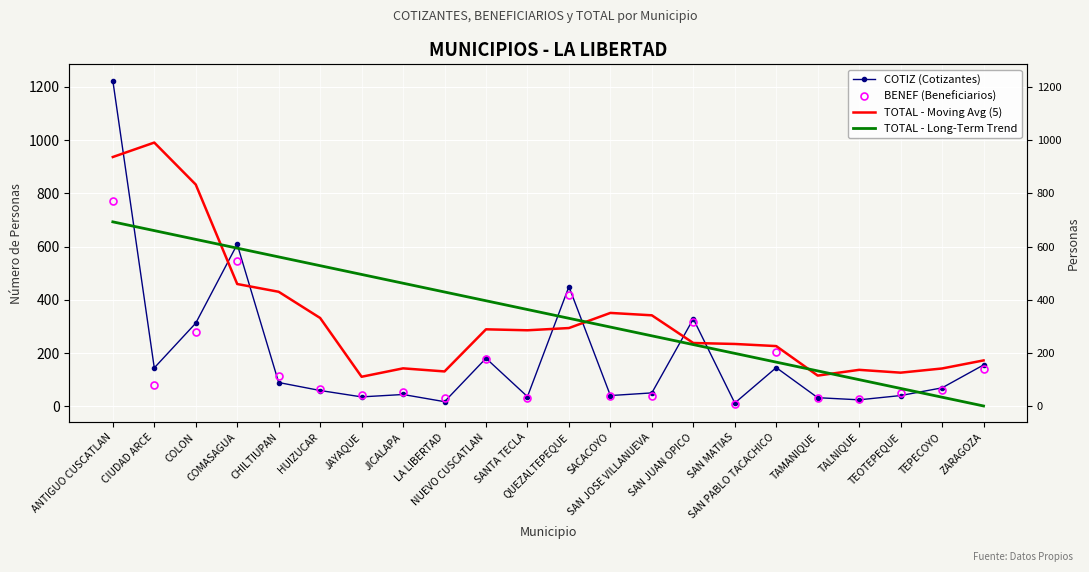

Reading left to right, transcribe all the data shown in this chart.

COTIZ (Cotizantes): ANTIGUO CUSCATLAN=1224.0	CIUDAD ARCE=145.0	COLON=313.0	COMASAGUA=609.0	CHILTIUPAN=90.0	HUIZUCAR=60.0	JAYAQUE=36.0	JICALAPA=45.0	LA LIBERTAD=18.0	NUEVO CUSCATLAN=181.0	SANTA TECLA=37.0	QUEZALTEPEQUE=450.0	SACACOYO=41.0	SAN JOSE VILLANUEVA=51.0	SAN JUAN OPICO=329.0	SAN MATIAS=13.0	SAN PABLO TACACHICO=146.0	TAMANIQUE=33.0	TALNIQUE=25.0	TEOTEPEQUE=41.0	TEPECOYO=70.0	ZARAGOZA=156.0
BENEF (Beneficiarios): ANTIGUO CUSCATLAN=770.0	CIUDAD ARCE=80.0	COLON=279.0	COMASAGUA=545.0	CHILTIUPAN=113.0	HUIZUCAR=66.0	JAYAQUE=43.0	JICALAPA=55.0	LA LIBERTAD=32.0	NUEVO CUSCATLAN=180.0	SANTA TECLA=31.0	QUEZALTEPEQUE=420.0	SACACOYO=41.0	SAN JOSE VILLANUEVA=41.0	SAN JUAN OPICO=316.0	SAN MATIAS=10.0	SAN PABLO TACACHICO=204.0	TAMANIQUE=31.0	TALNIQUE=27.0	TEOTEPEQUE=50.0	TEPECOYO=61.0	ZARAGOZA=141.0
TOTAL - Moving Avg (5): ANTIGUO CUSCATLAN=937.0	CIUDAD ARCE=991.2	COLON=833.6	COMASAGUA=460.0	CHILTIUPAN=430.8	HUIZUCAR=332.4	JAYAQUE=111.6	JICALAPA=143.2	LA LIBERTAD=131.6	NUEVO CUSCATLAN=289.8	SANTA TECLA=286.2	QUEZALTEPEQUE=294.6	SACACOYO=351.4	SAN JOSE VILLANUEVA=342.4	SAN JUAN OPICO=238.4	SAN MATIAS=234.8	SAN PABLO TACACHICO=226.8	TAMANIQUE=116.0	TALNIQUE=137.6	TEOTEPEQUE=127.0	TEPECOYO=142.8	ZARAGOZA=173.0
TOTAL - Long-Term Trend: ANTIGUO CUSCATLAN=693.5	CIUDAD ARCE=660.6	COLON=627.6	COMASAGUA=594.7	CHILTIUPAN=561.8	HUIZUCAR=528.8	JAYAQUE=495.9	JICALAPA=463.0	LA LIBERTAD=430.0	NUEVO CUSCATLAN=397.1	SANTA TECLA=364.1	QUEZALTEPEQUE=331.2	SACACOYO=298.3	SAN JOSE VILLANUEVA=265.3	SAN JUAN OPICO=232.4	SAN MATIAS=199.5	SAN PABLO TACACHICO=166.5	TAMANIQUE=133.6	TALNIQUE=100.7	TEOTEPEQUE=67.7	TEPECOYO=34.8	ZARAGOZA=1.9